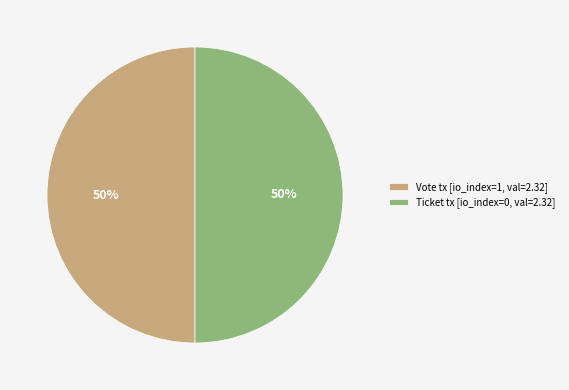

The Ticket tx [io_index=0, val=2.32] slice represents 55% of the pie. True or false?

False